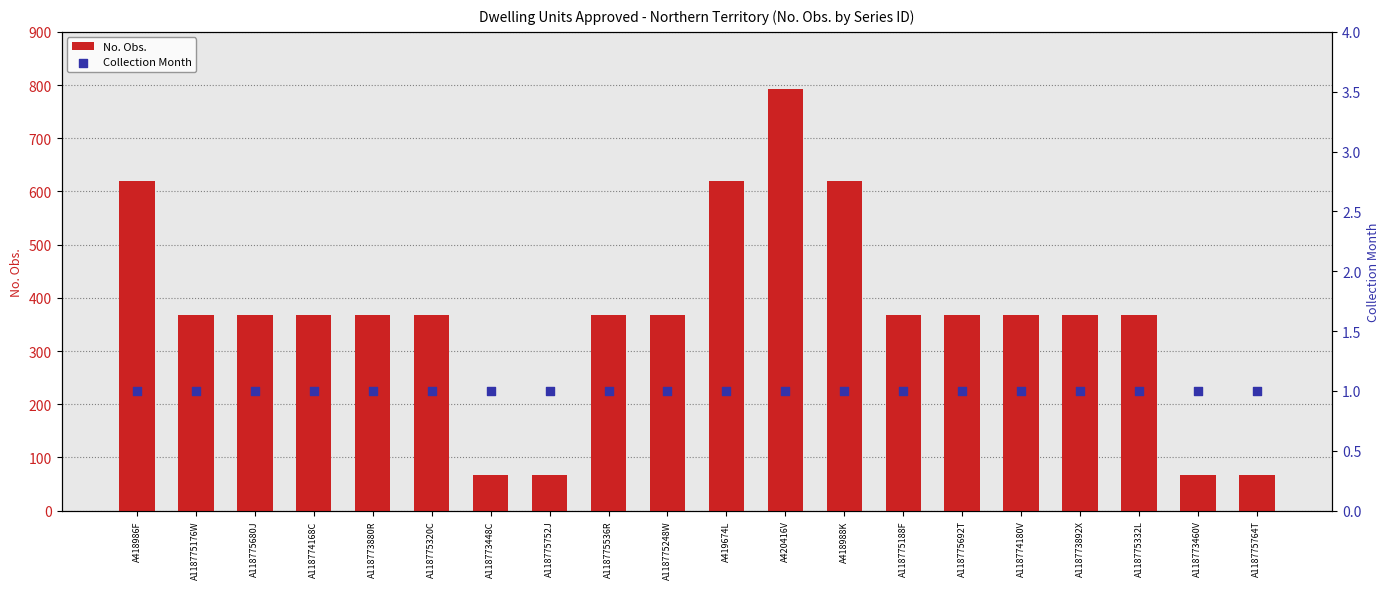

What are all the series names shown in the legend?

No. Obs., Collection Month